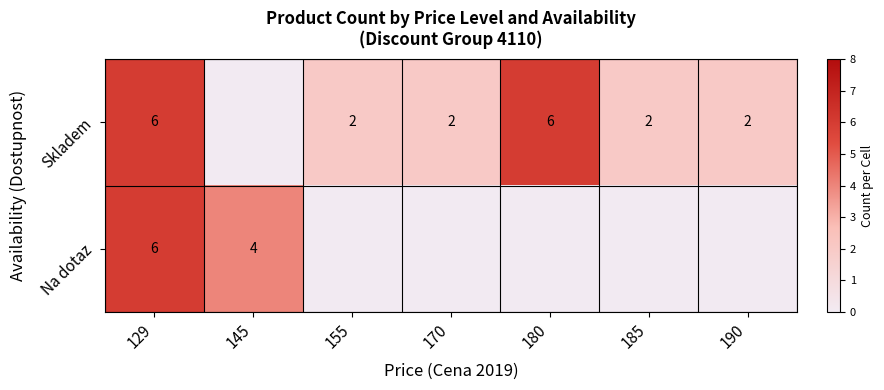

Rank the series by their maximum value, from highest to lowest.

Skladem, Na dotaz